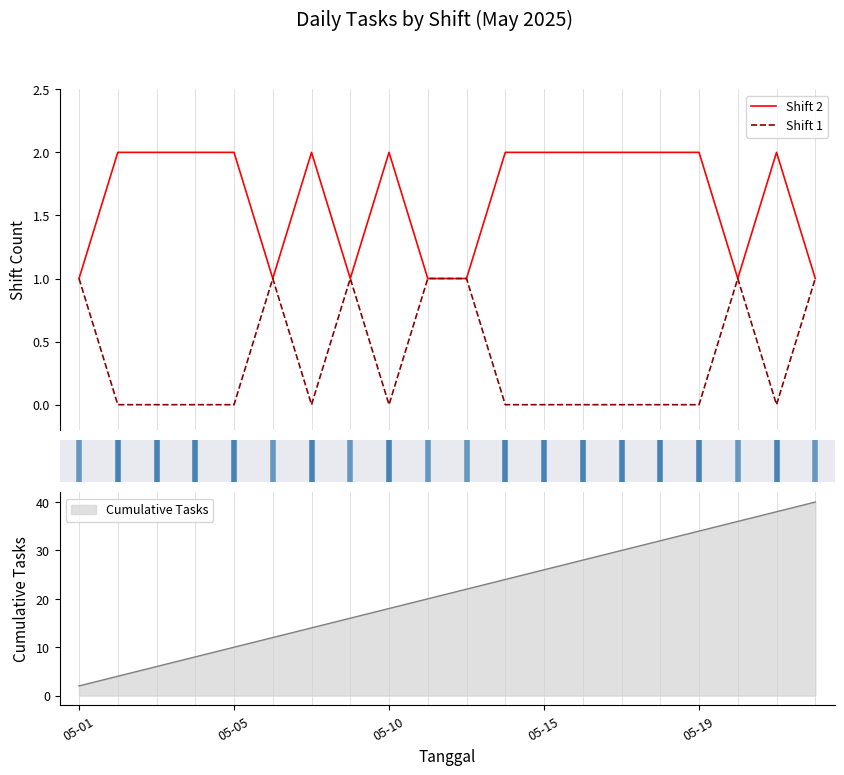

True or false: Cumulative Tasks has a value of 34 at 05-19.

True